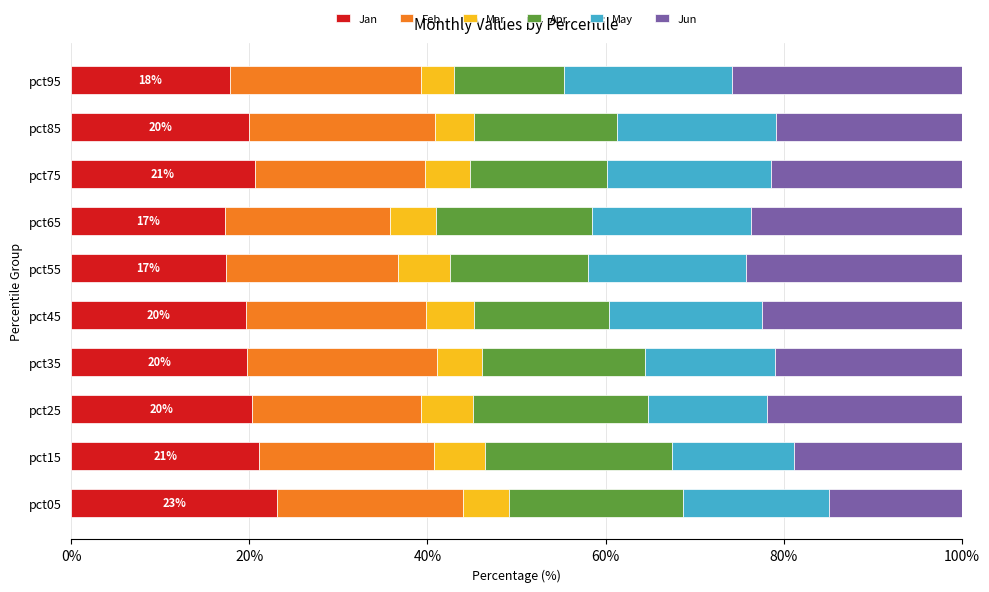

What is the difference between the maximum and minimum values in the Jan series?

5.9